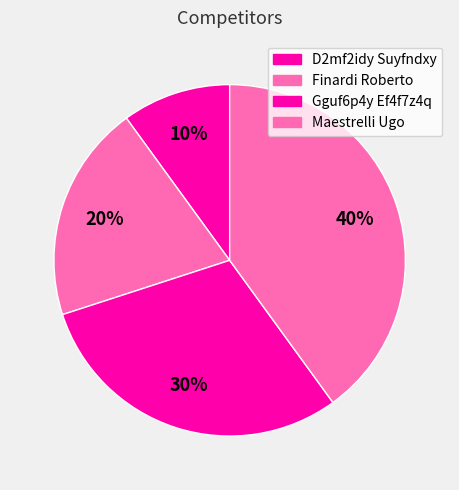

Approximately how many times larger is the value at Gguf6p4y Ef4f7z4q compared to D2mf2idy Suyfndxy?

3.0